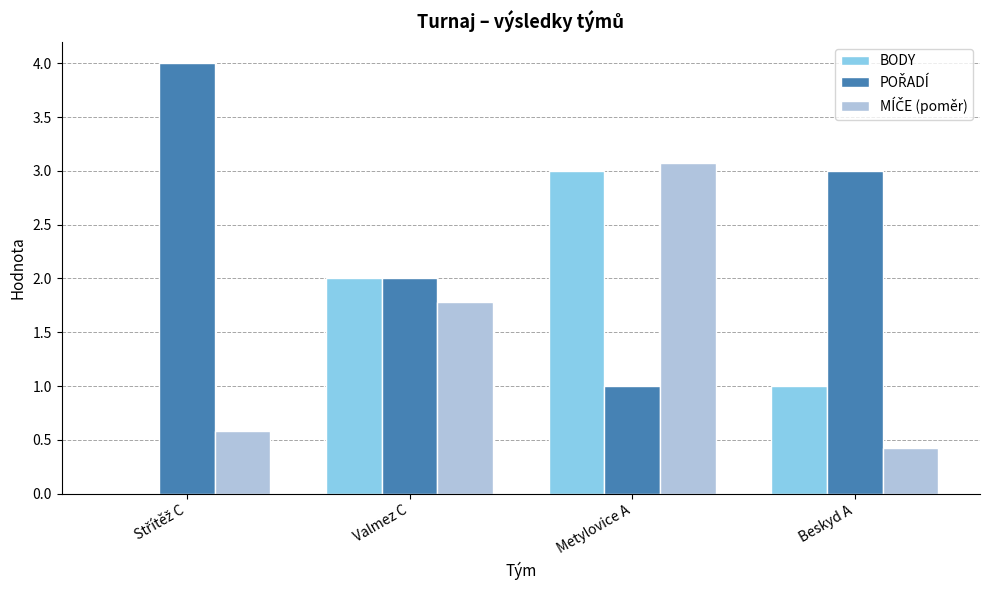

Is it true that BODY equals 2.0 at Valmez C?

True